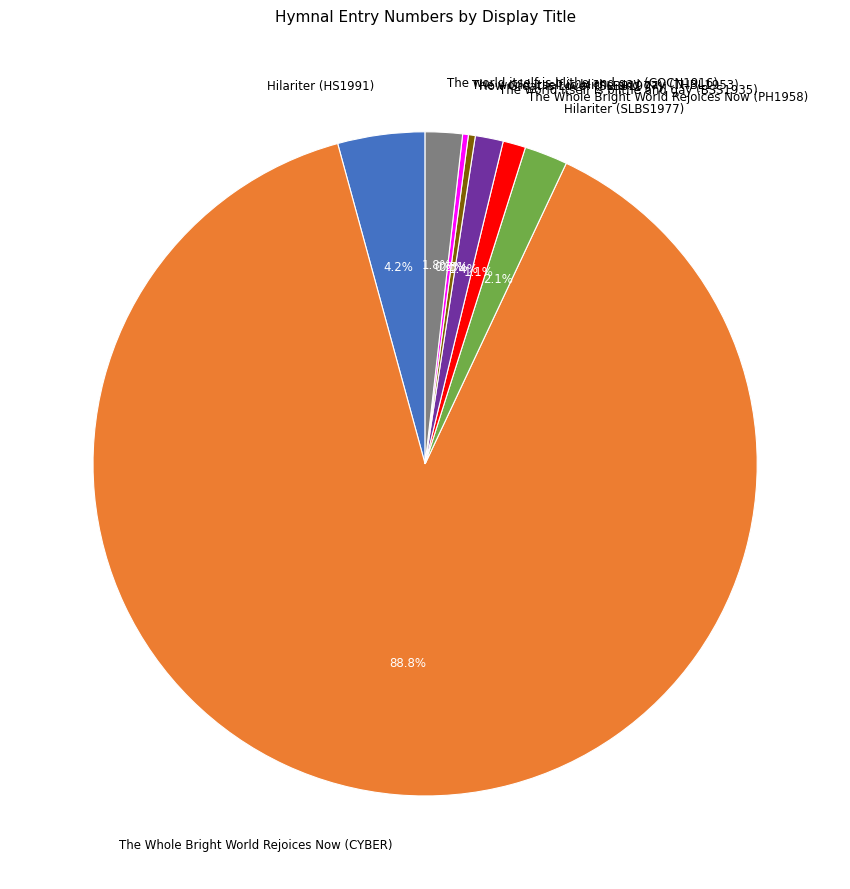

Which category has the biggest portion of the pie?

The Whole Bright World Rejoices Now (CYBER)